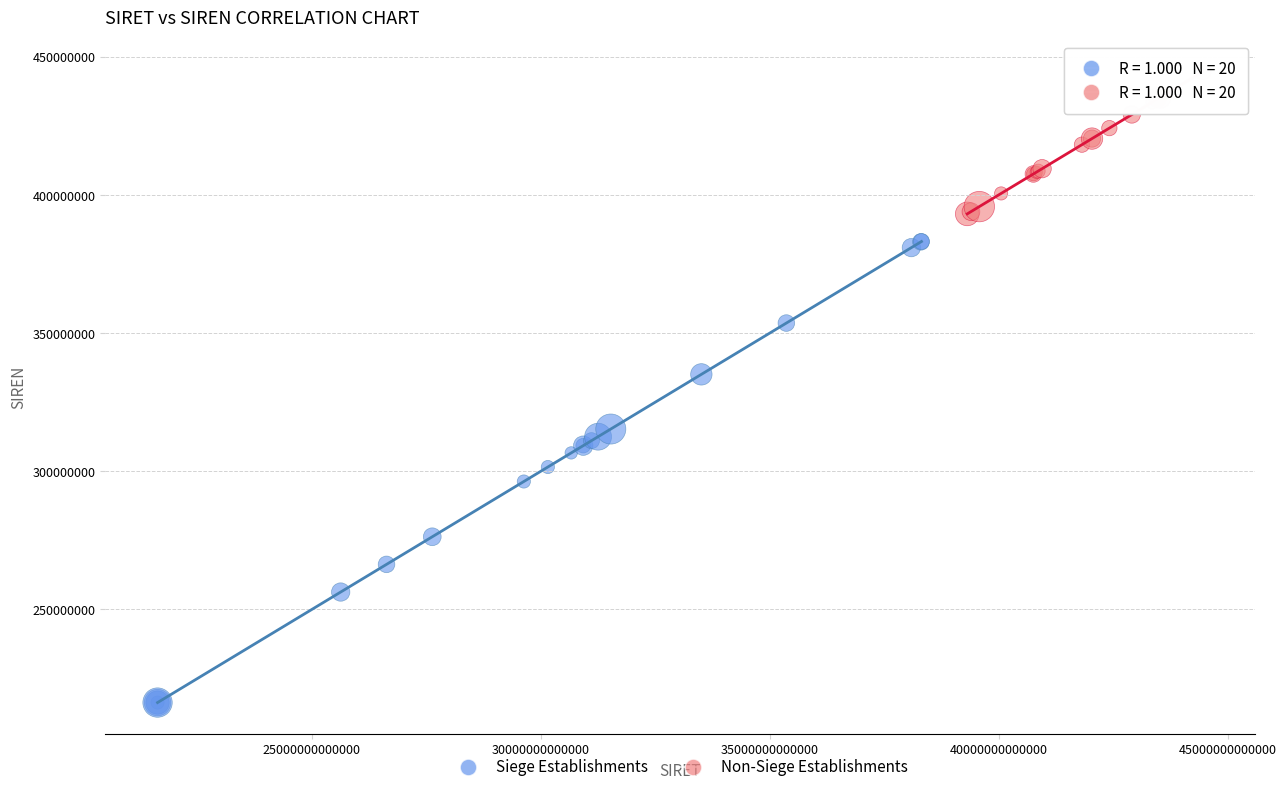

Which series reaches the maximum Y coordinate?

Non-Siege Establishments